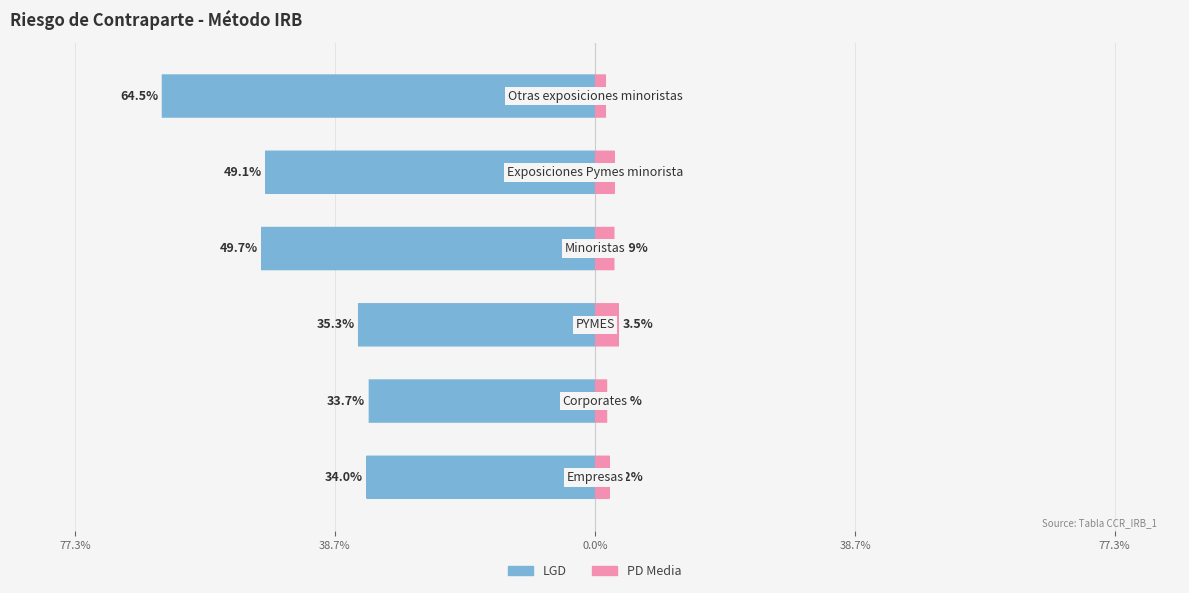

How many groups of bars are there?

6